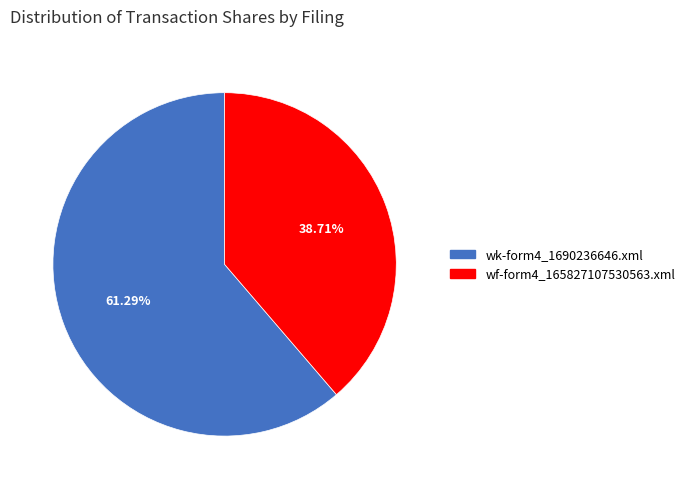

Is it true that wf-form4_165827107530563.xml is 39% of the pie?

True